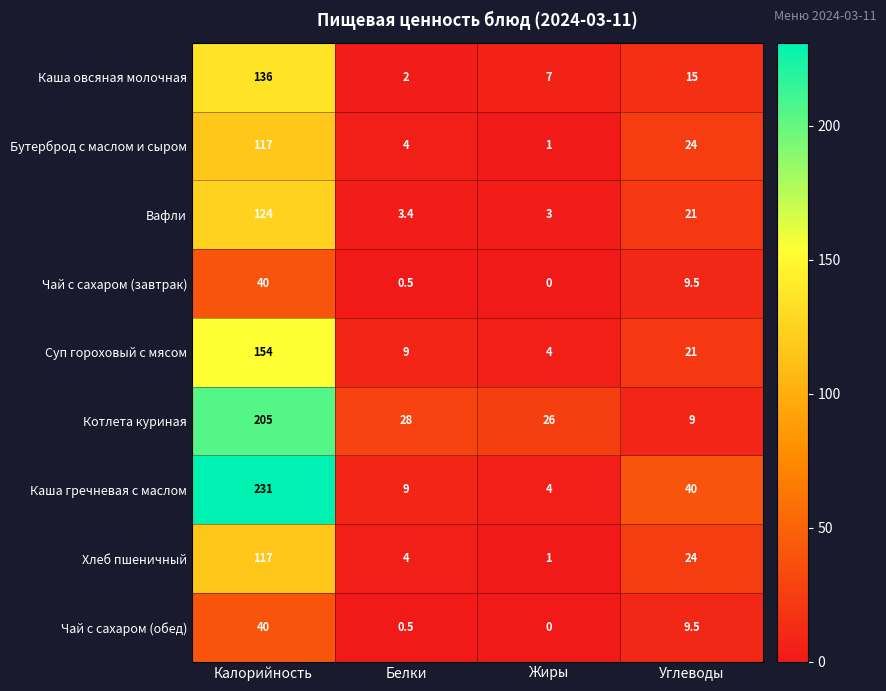

Which series changed the most between Калорийность and Углеводы?

Котлета куриная